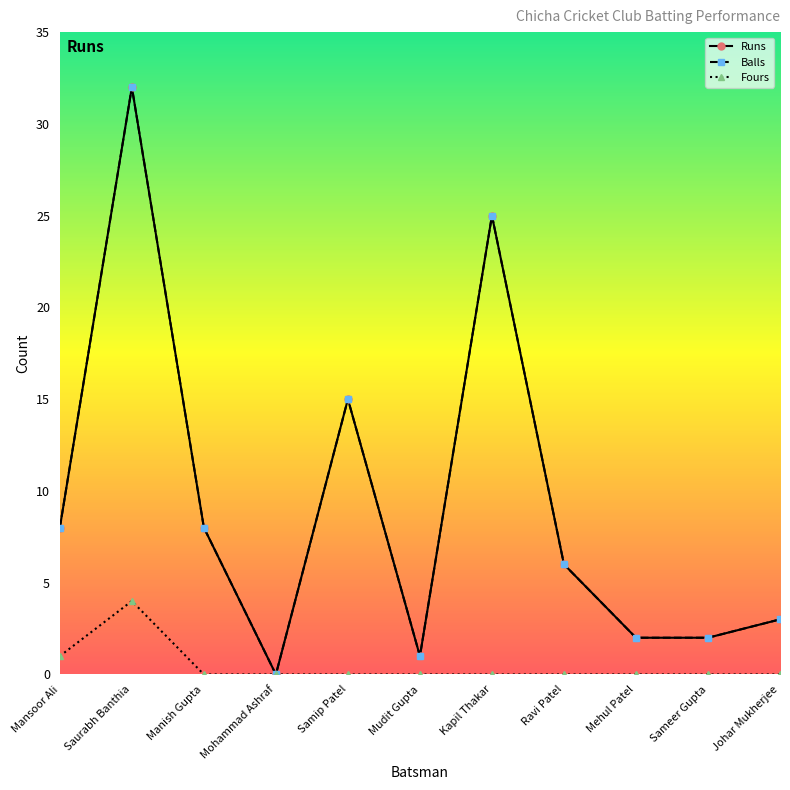

True or false: Fours and Runs intersect in this chart.

False